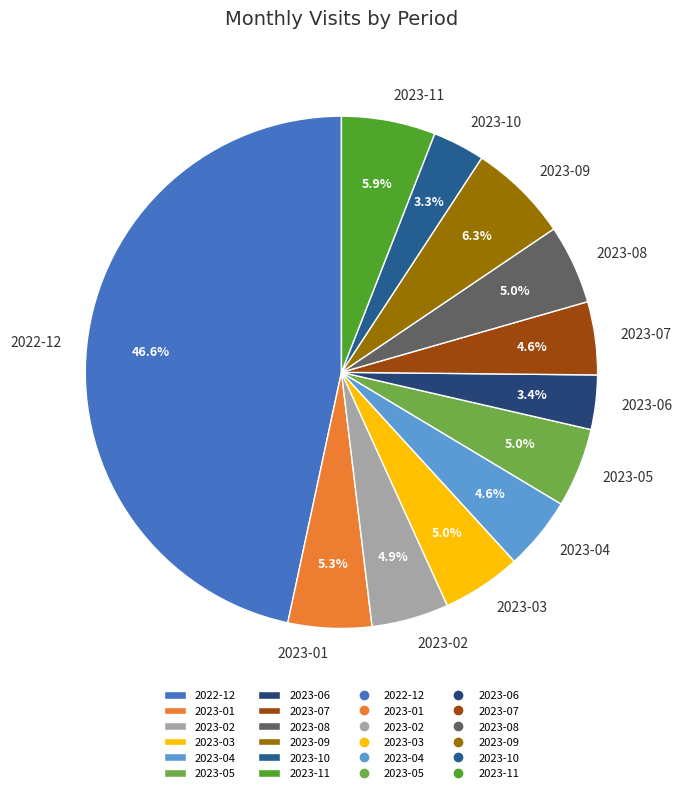

What percentage is the 2023-09 slice, to the nearest percent?

6%